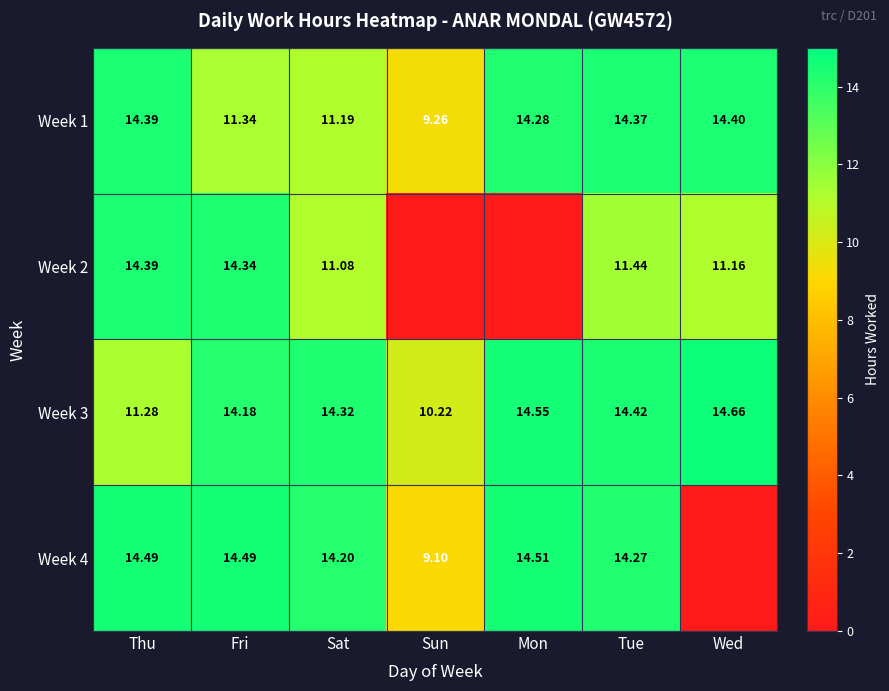

Is the value of Week 4 at Mon greater than the value of Week 3 at Sun?

Yes